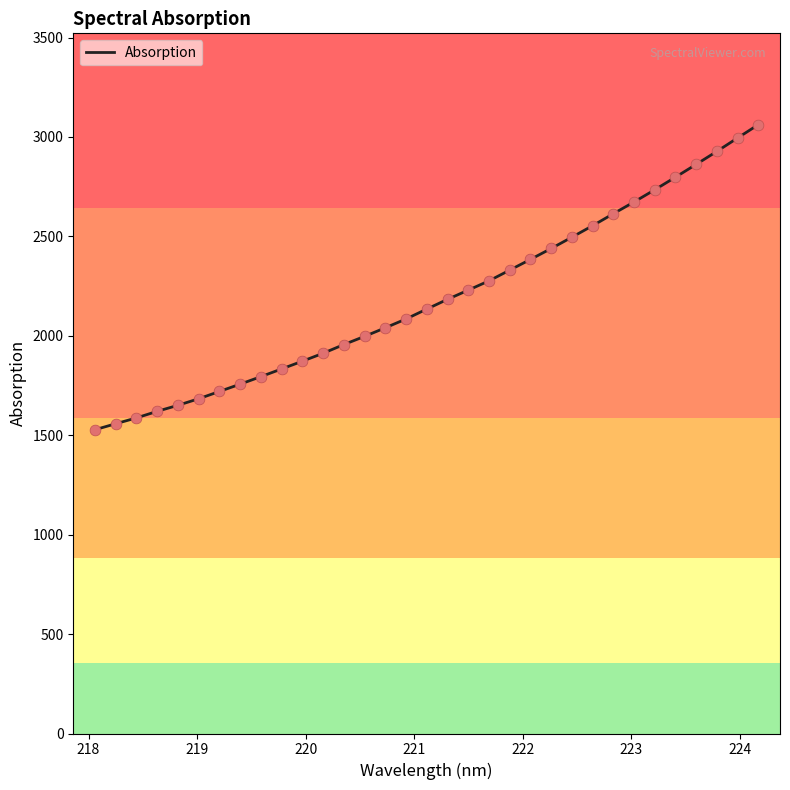

What is the maximum value shown in the chart?

3061.9